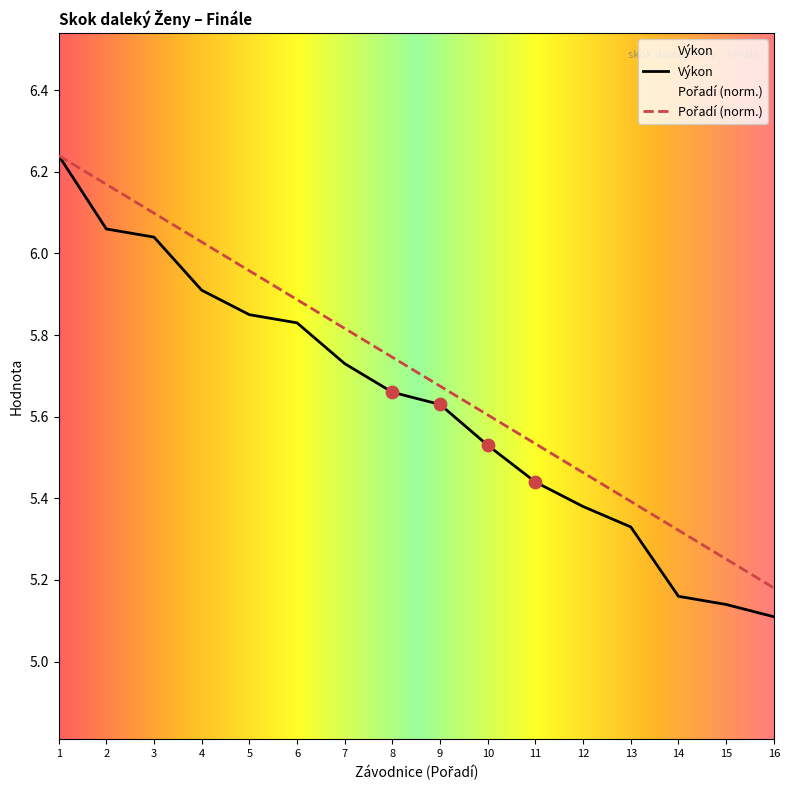

Which series contains the highest Y value?

Výkon